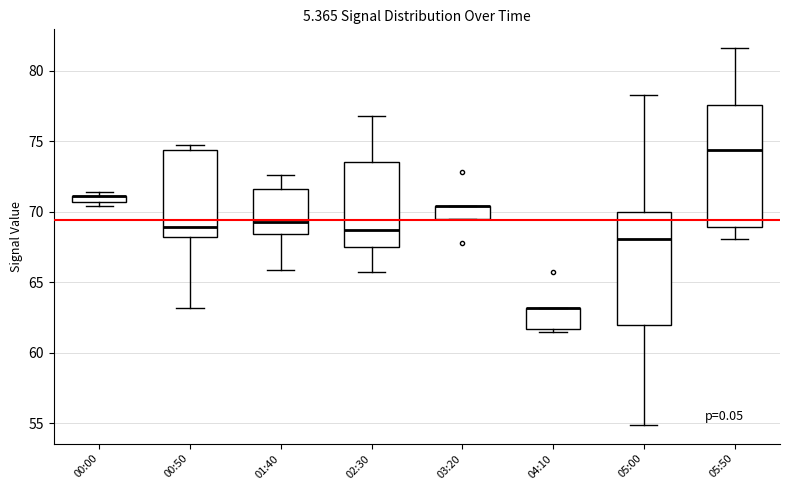

Comparing the boxes themselves (not the whiskers), which one is the tallest?

05:50